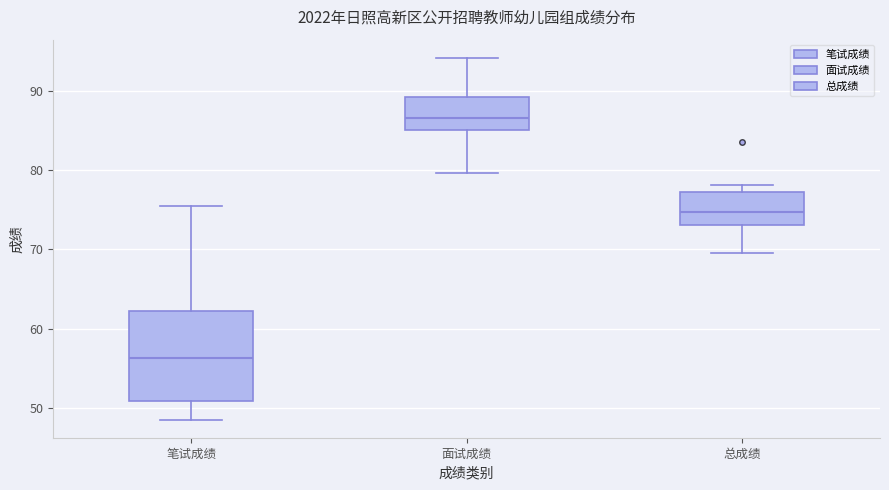

Which box's median line is the lowest?

笔试成绩